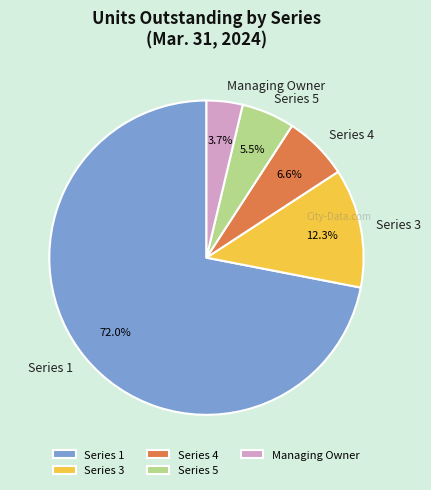

Rank the categories by value from highest to lowest.

Series 1, Series 3, Series 4, Series 5, Managing Owner